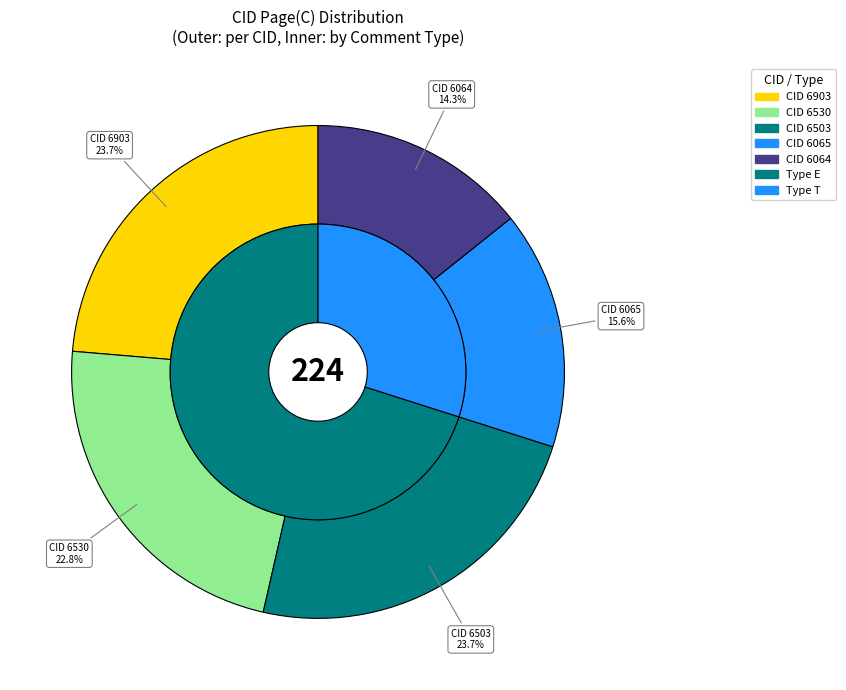

How many slices are in this pie chart?

5